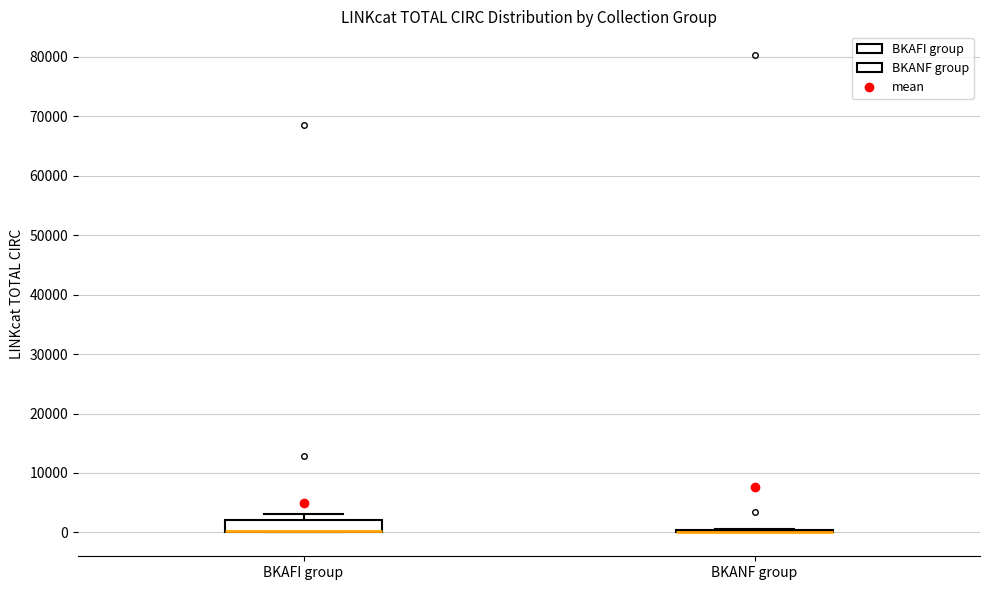

Reading left to right, read every box against the y-axis: the position of its median line, the range the box covers, and the ends of its whiskers. The values are not printed on the chart, so give them approximately, as read against the axis.

BKAFI group: median 0 (drawn on the box's lower edge), box 0 to 2000, whiskers 0 to 3000
BKANF group: box collapsed to a line at 0, whiskers 0 to 1000